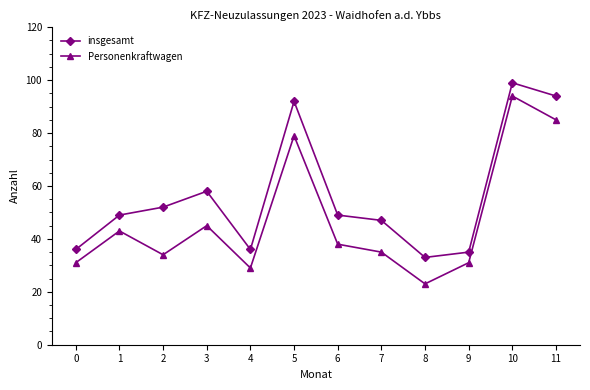

True or false: Personenkraftwagen and insgesamt cross at least once.

False